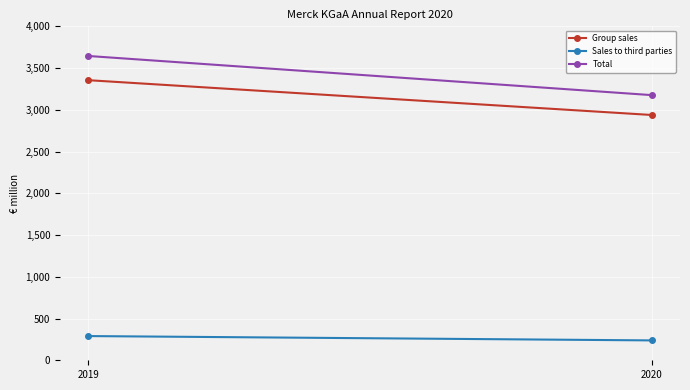

What is the difference between the Total values at 2020 and 2019?

469